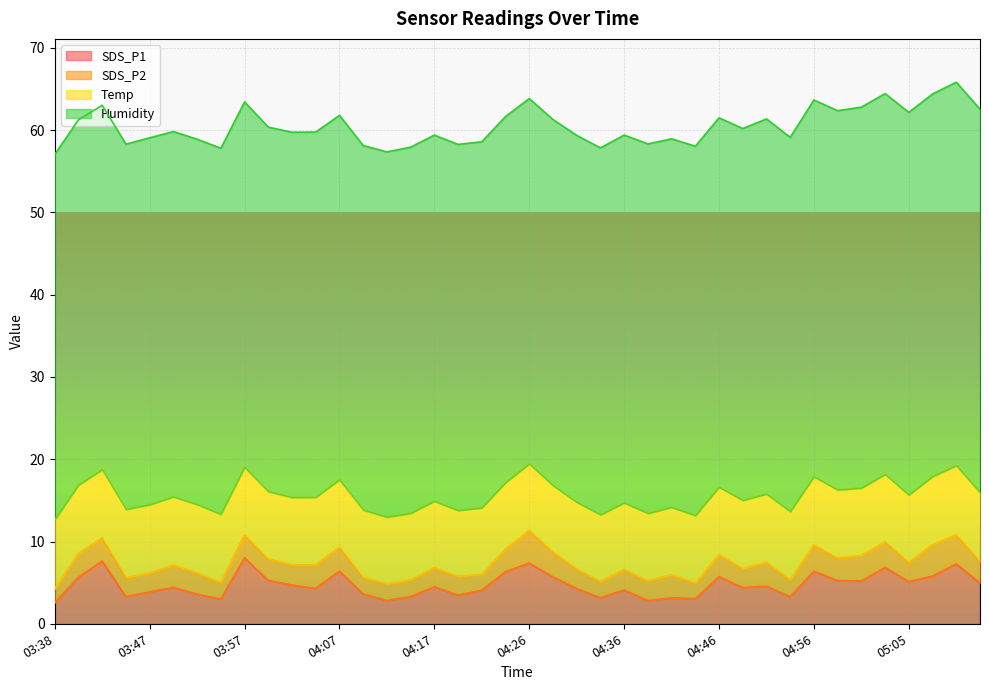

What position from the right is 04:00?

31